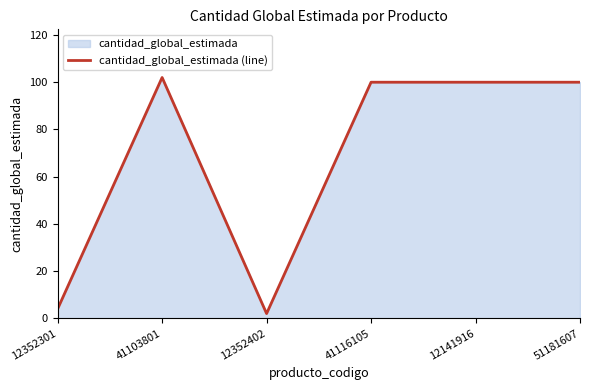

How many categories are shown in the chart?

6